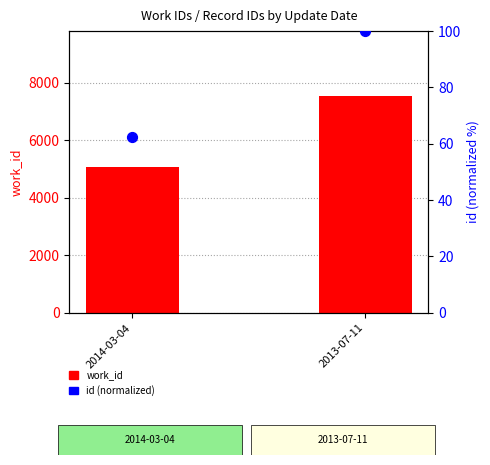

Which series has the largest total across all categories?

work_id